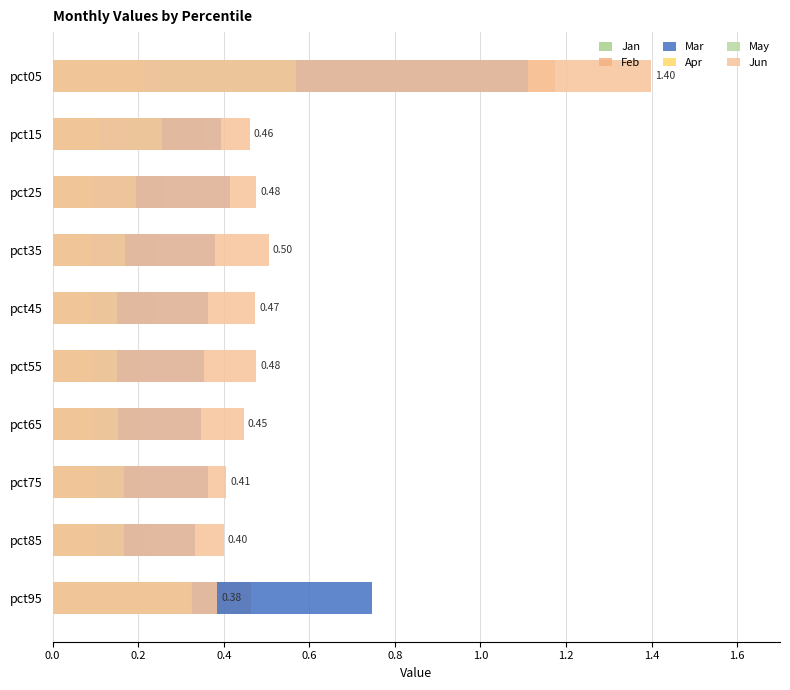

How many bars are there in each group?

6